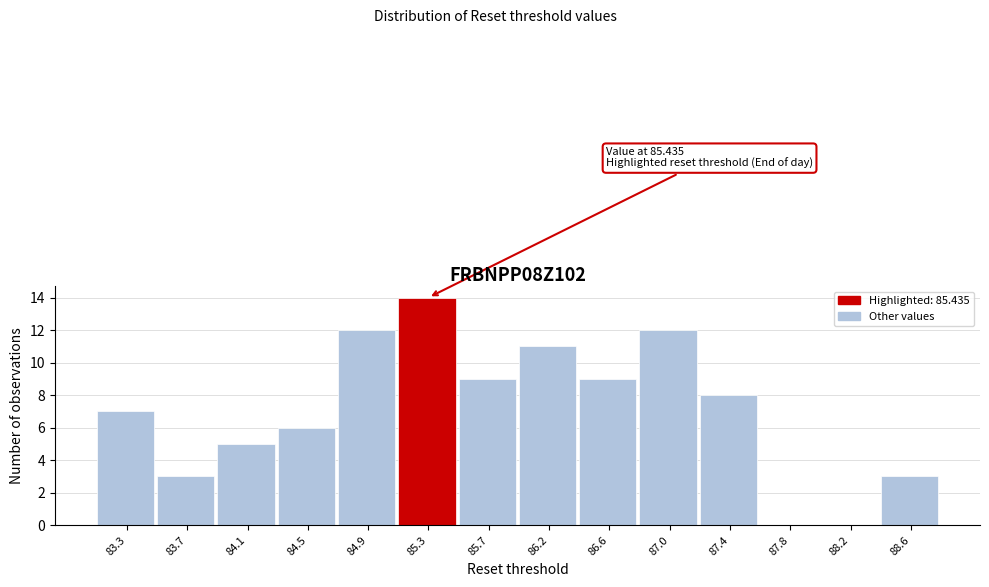

Reading left to right, transcribe all the data shown in this chart.

83.3=7	83.7=3	84.1=5	84.5=6	84.9=12	85.3=14	85.7=9	86.2=11	86.6=9	87.0=12	87.4=8	87.8=0	88.2=0	88.6=3